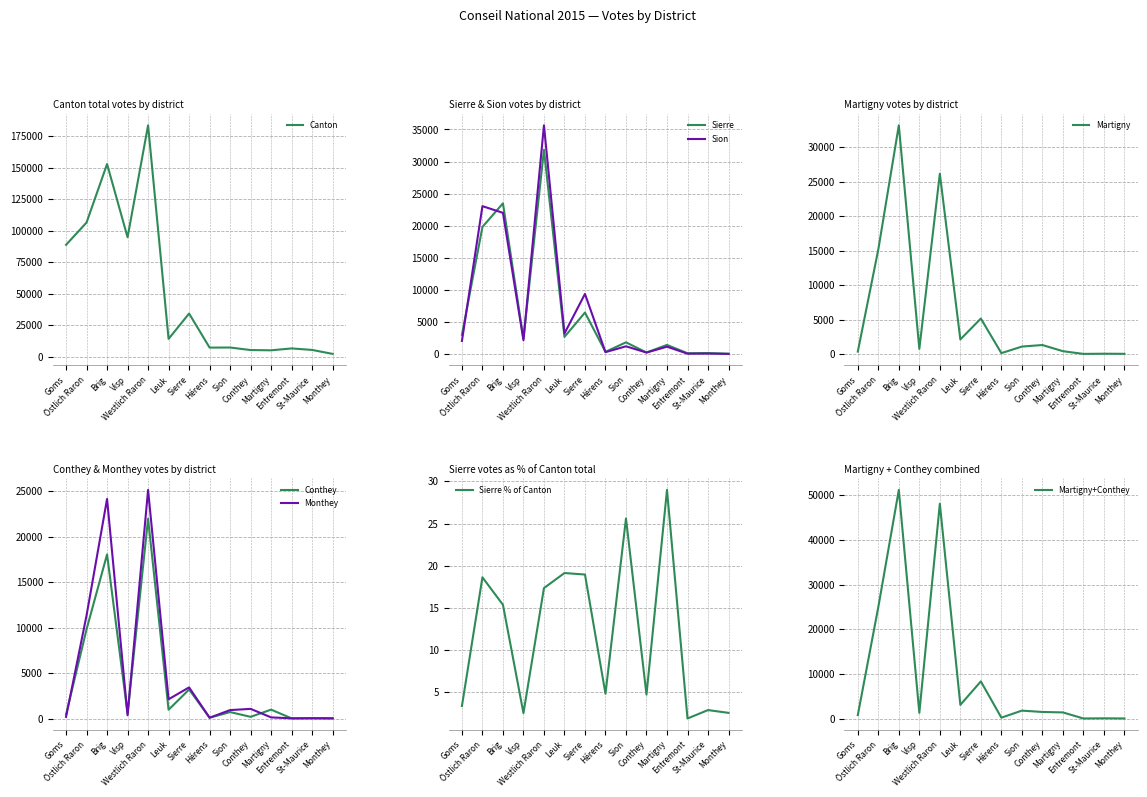

At how many categories does at least one series exceed 111016?

2